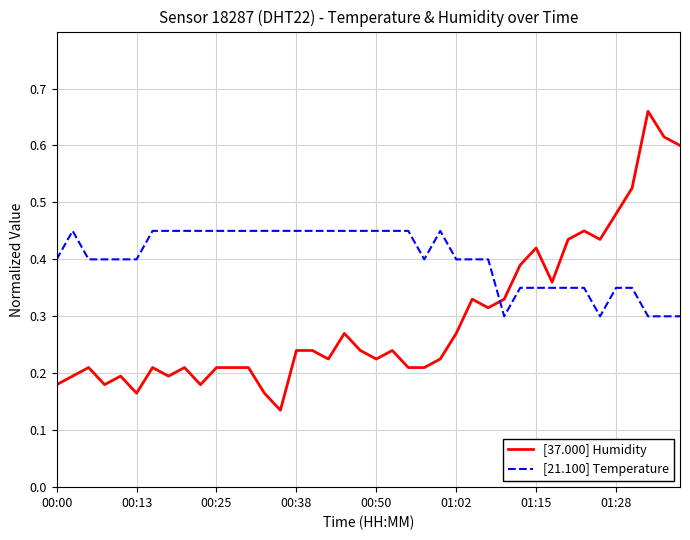

Which series has the largest total across all categories?

[21.100] Temperature